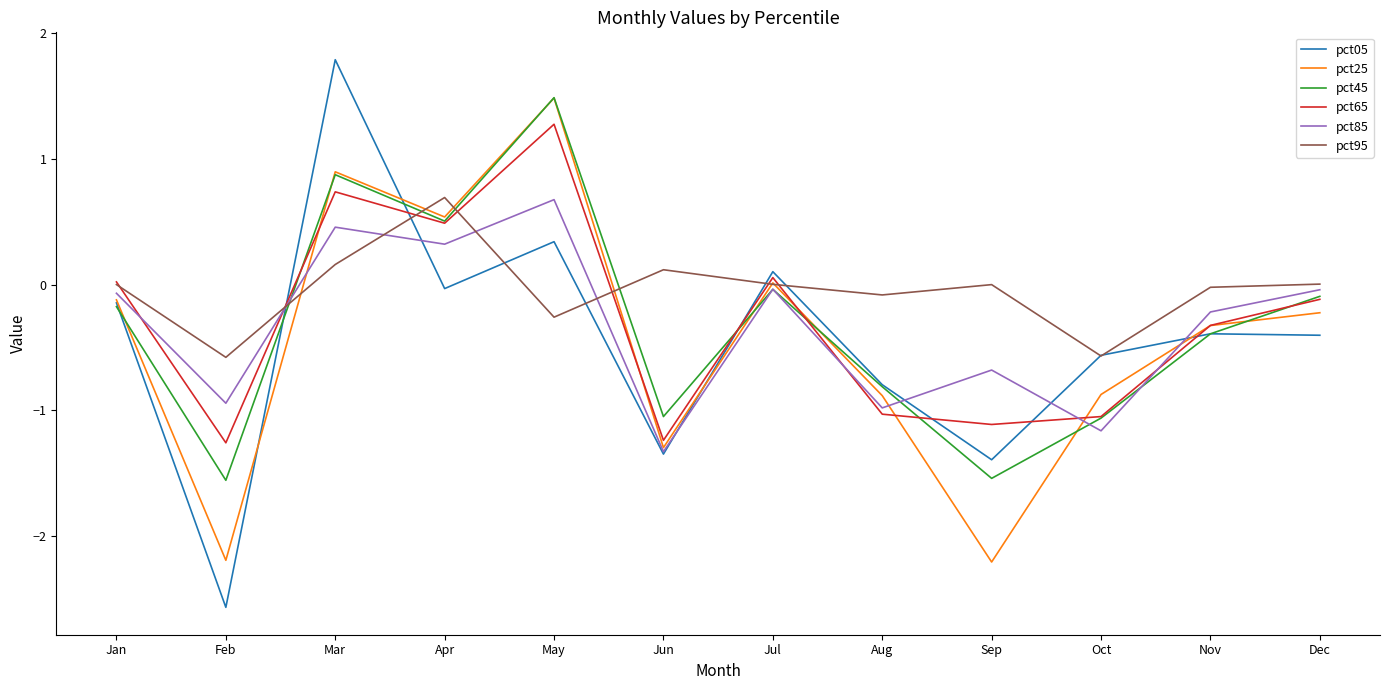

What is the spread (max minus min) of values at Sep?

2.2